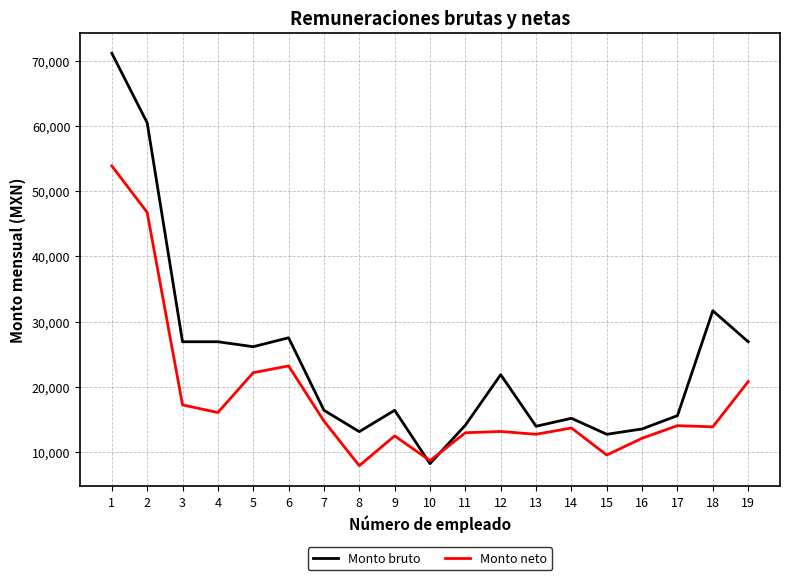

Is this an area chart (filled region under the line)?

No